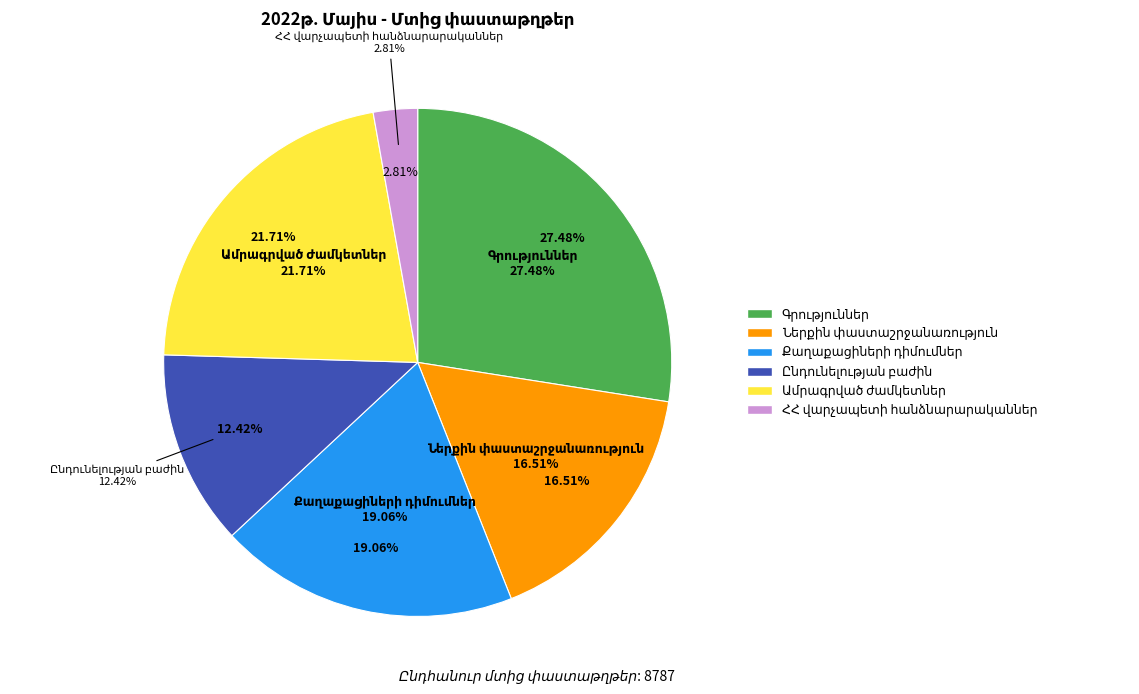

To the nearest percent, what is the difference between the largest and smallest slice percentages?

25%